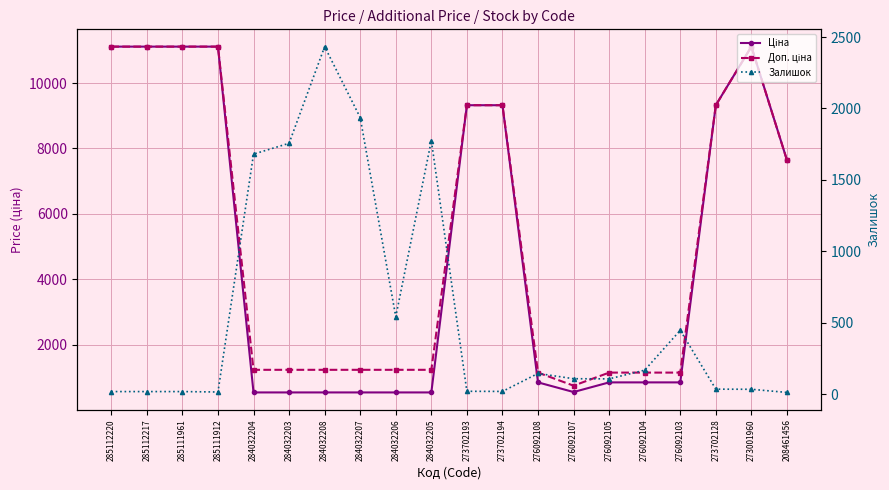

Reading right to left, transcribe all the data shown in this chart.

Ціна: 208461456=7641.9	273001960=11113.6	273702128=9321.4	276092103=842.8	276092104=842.8	276092105=842.8	276092107=547.8	276092108=842.8	273702194=9321.4	273702193=9321.4	284032205=535.4	284032206=535.4	284032207=535.4	284032208=535.4	284032203=535.4	284032204=535.4	285111912=11113.6	285111961=11113.6	285112217=11113.6	285112220=11113.6
Доп. ціна: 208461456=7641.9	273001960=11113.6	273702128=9321.4	276092103=1142.1	276092104=1142.1	276092105=1142.1	276092107=742.0	276092108=1142.1	273702194=9321.4	273702193=9321.4	284032205=1227.2	284032206=1227.2	284032207=1227.2	284032208=1227.2	284032203=1227.2	284032204=1227.2	285111912=11113.6	285111961=11113.6	285112217=11113.6	285112220=11113.6
Залишок: 208461456=11.0	273001960=33.0	273702128=34.0	276092103=446.0	276092104=167.0	276092105=106.0	276092107=107.0	276092108=144.0	273702194=18.0	273702193=19.0	284032205=1775.0	284032206=541.0	284032207=1936.0	284032208=2433.0	284032203=1756.0	284032204=1680.0	285111912=14.0	285111961=17.0	285112217=17.0	285112220=17.0